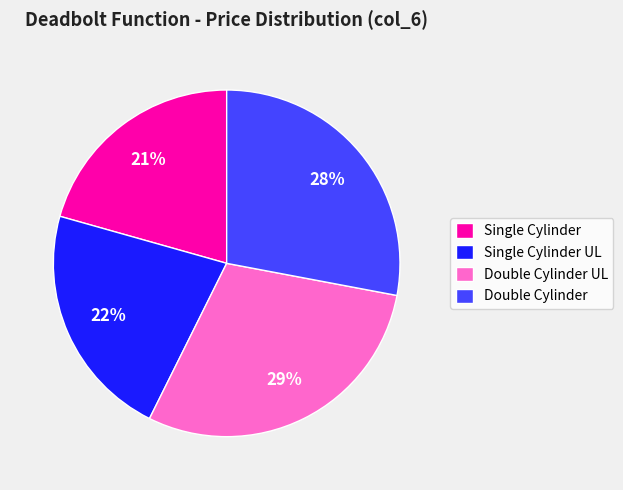

What is the ratio of the value at Double Cylinder UL to the value at Single Cylinder UL?

1.3